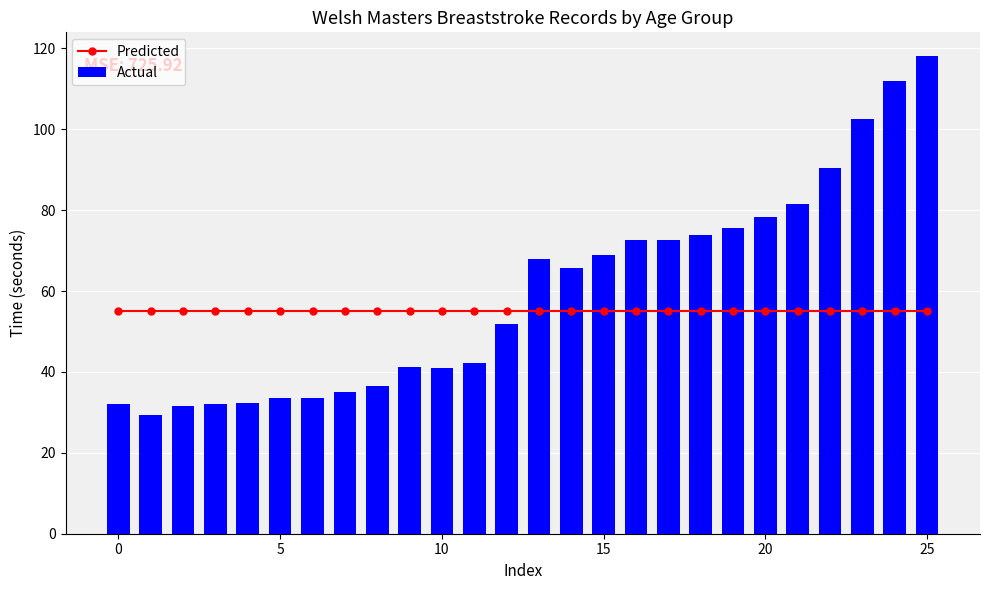

Reading left to right, what are all the values shown in this chart?

Predicted: 55.0	55.0	55.0	55.0	55.0	55.0	55.0	55.0	55.0	55.0	55.0	55.0	55.0	55.0	55.0	55.0	55.0	55.0	55.0	55.0	55.0	55.0	55.0	55.0	55.0	55.0
Actual: 32.0	29.4	31.6	32.1	32.3	33.5	33.5	35.0	36.5	41.1	40.9	42.3	51.8	68.0	65.6	68.9	72.5	72.7	73.9	75.5	78.3	81.6	90.4	102.6	111.9	118.1